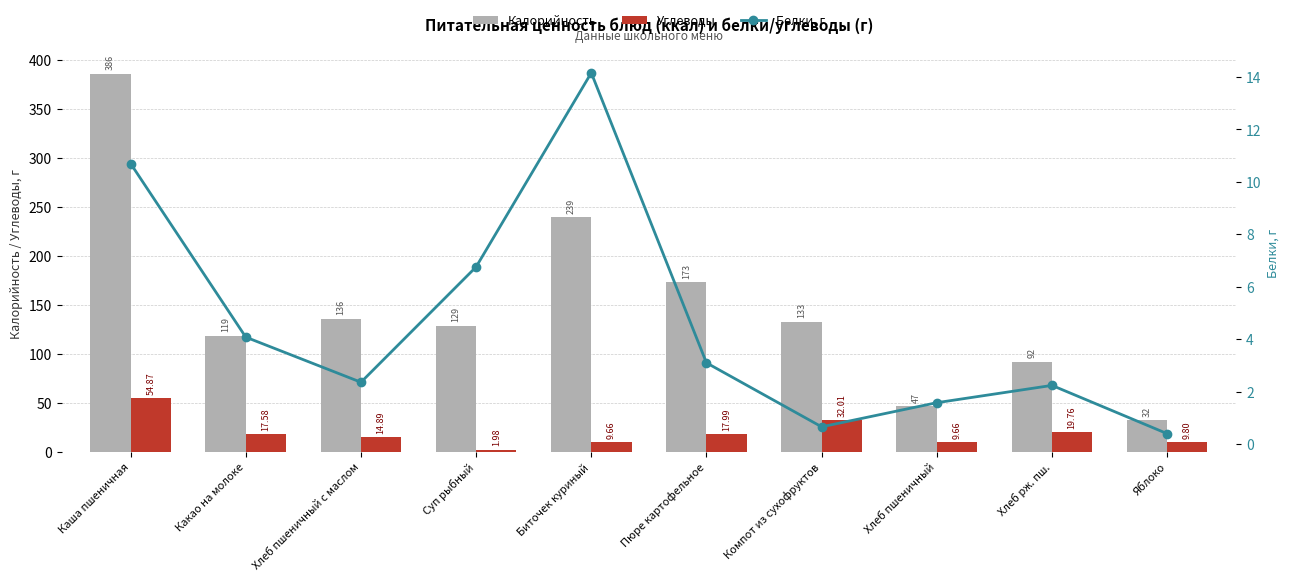

What is the lowest value of the Калорийность series?

32.0